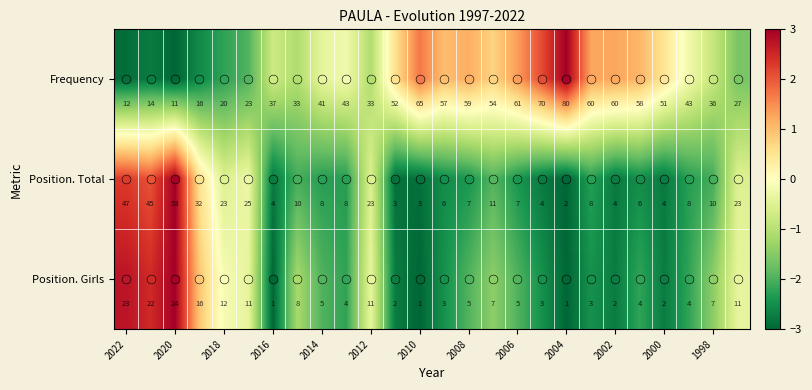

Which series has the widest spread of values?

Frequency